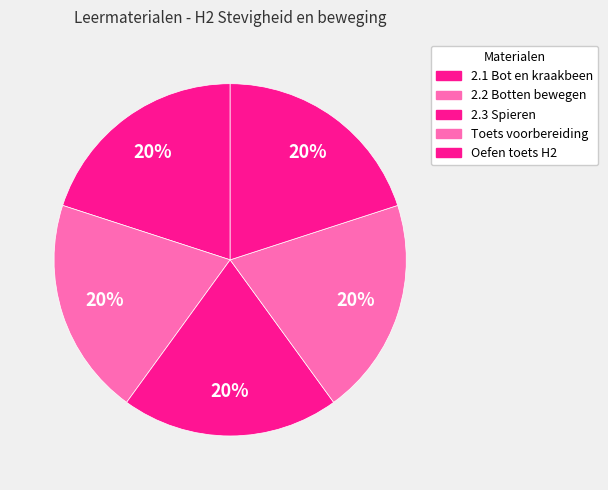

How many segments does this pie chart have?

5